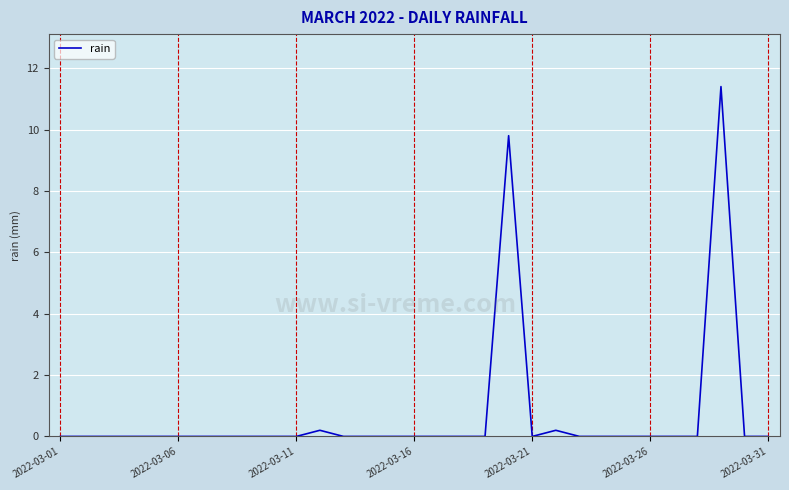

What is the difference between the maximum and minimum values?

11.4